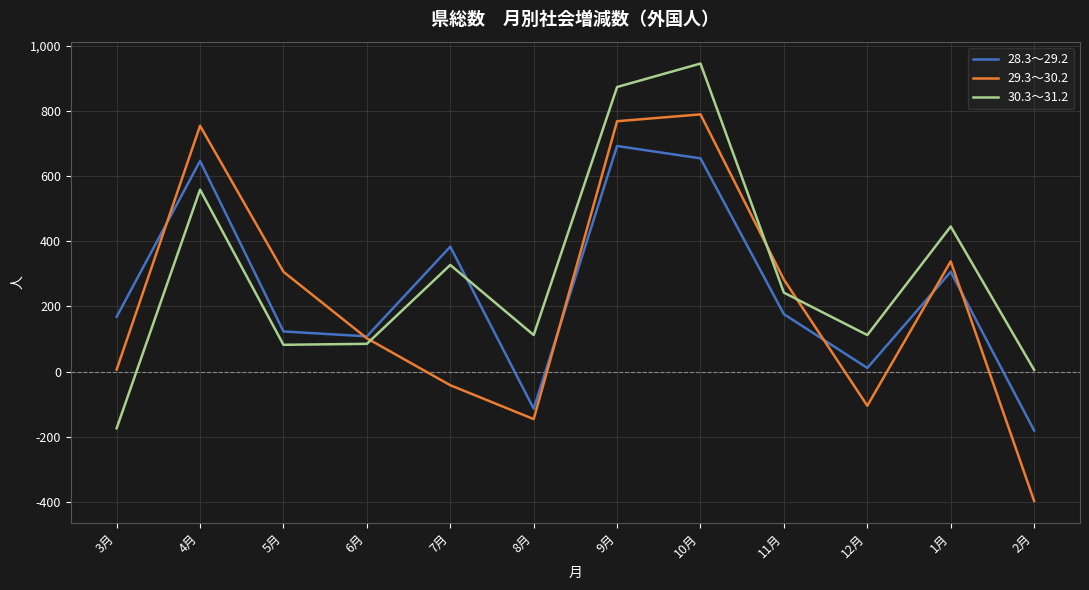

At which label does 29.3～30.2 reach its minimum?

2月